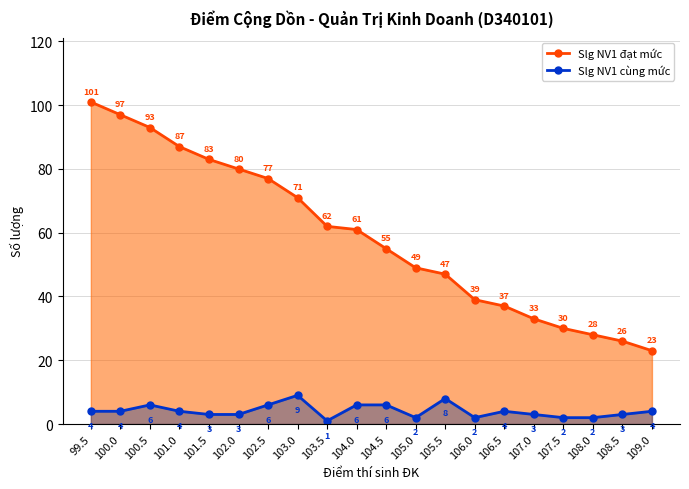

What is the sum of all Slg NV1 đạt mức values?

1179